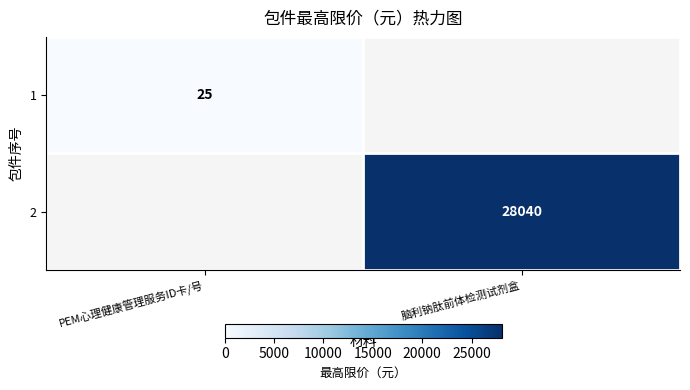

Is it true that 1 equals 25 at PEM心理健康管理服务ID卡/号?

True